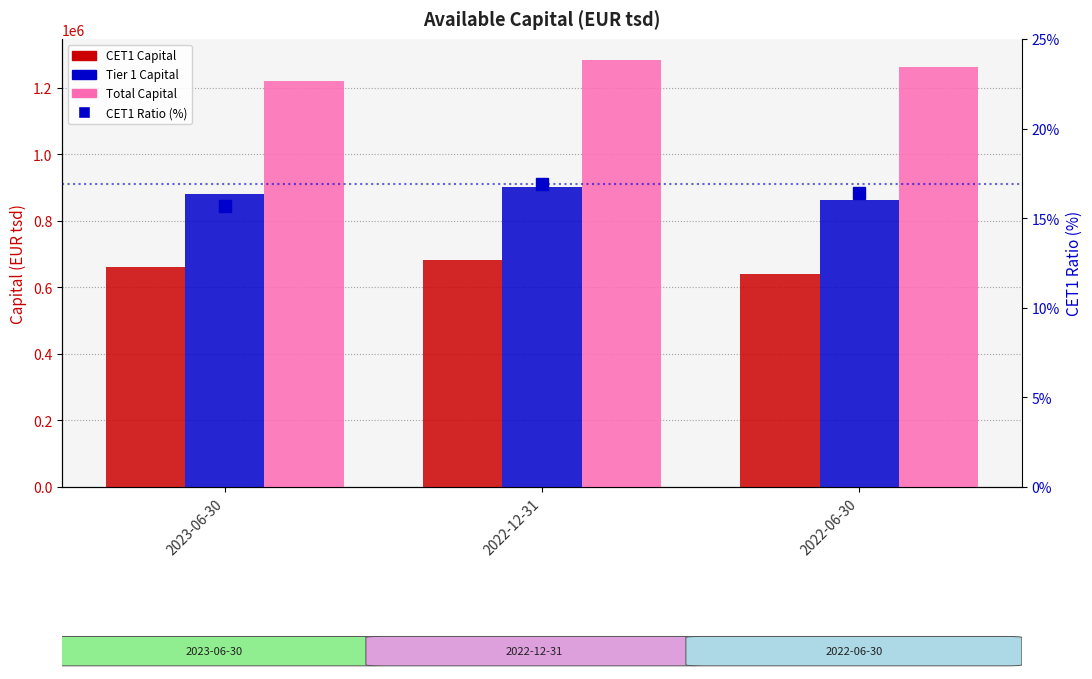

The Tier 1 Capital series shows 902404.0 at 2022-12-31. True or false?

True